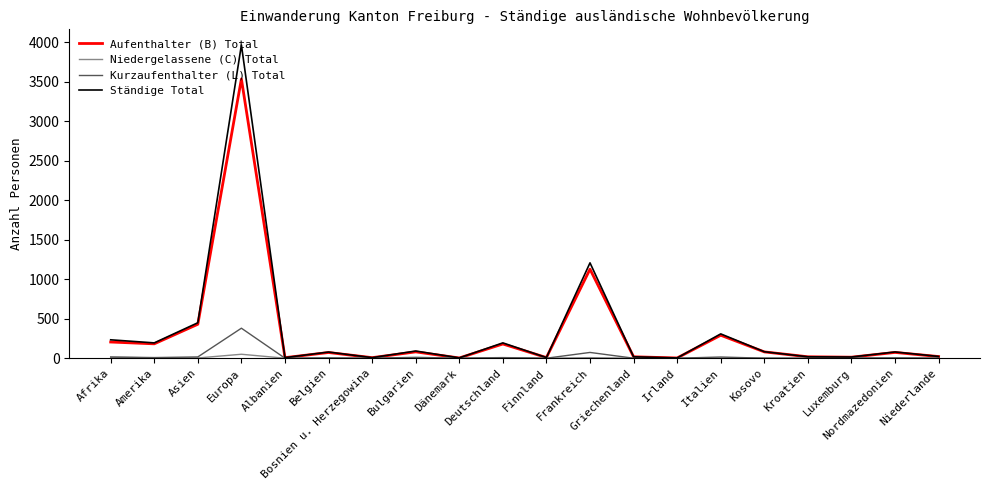

At which label is Aufenthalter (B) Total closest to 1770?

Frankreich